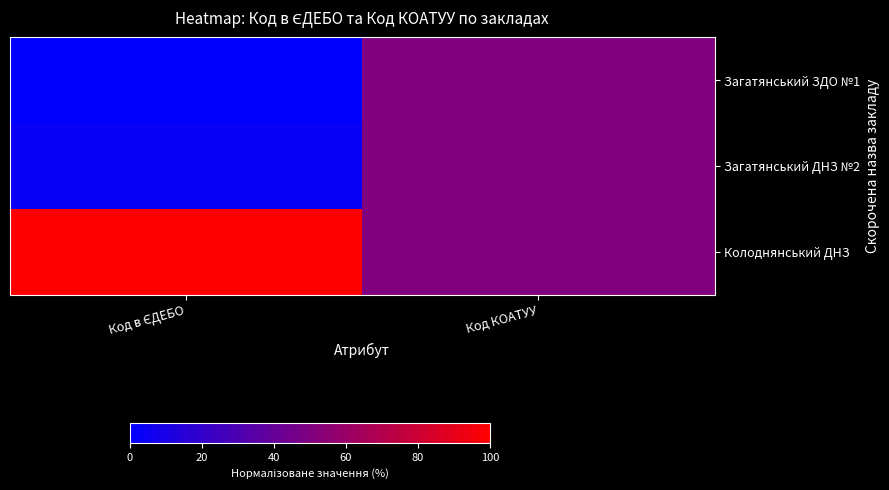

Which category has the lowest value across all series?

Код в ЄДЕБО